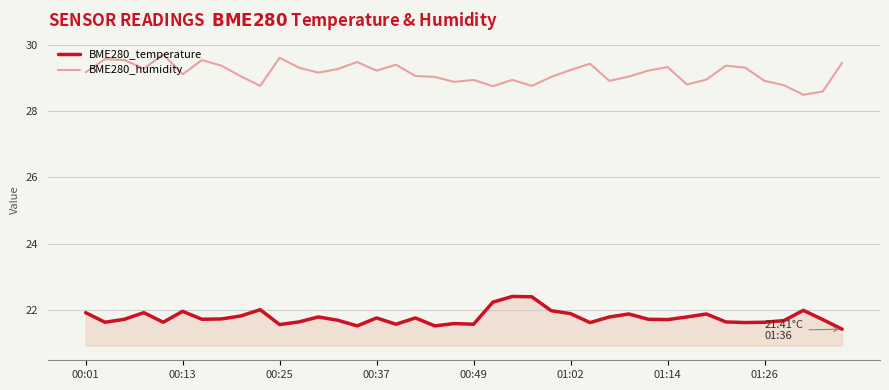

What is the difference between the maximum and minimum values in the BME280_temperature series?

1.0